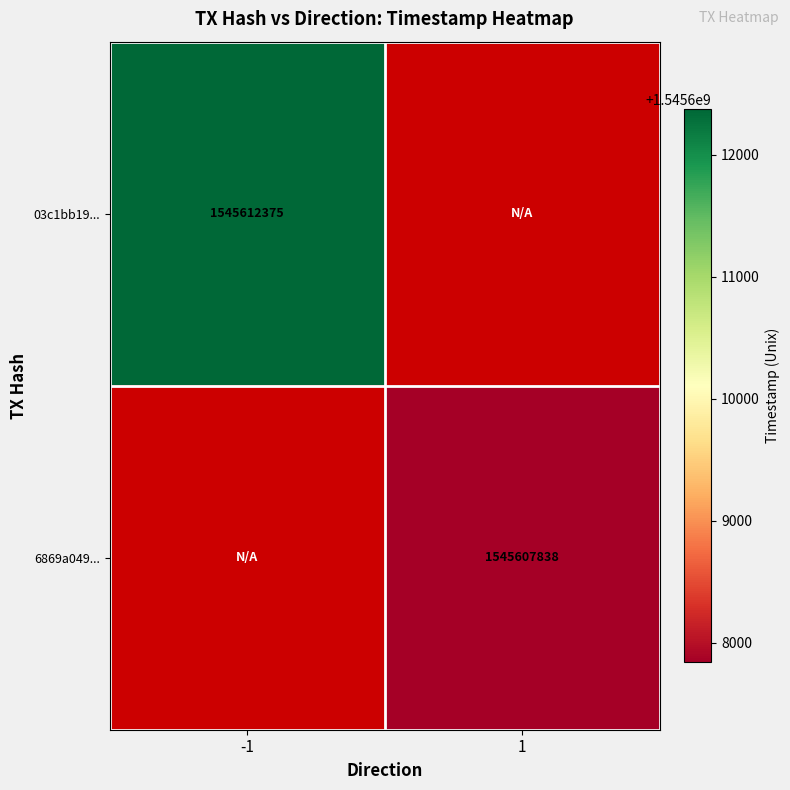

The 6869a049... series shows 876288647 at 1. True or false?

False